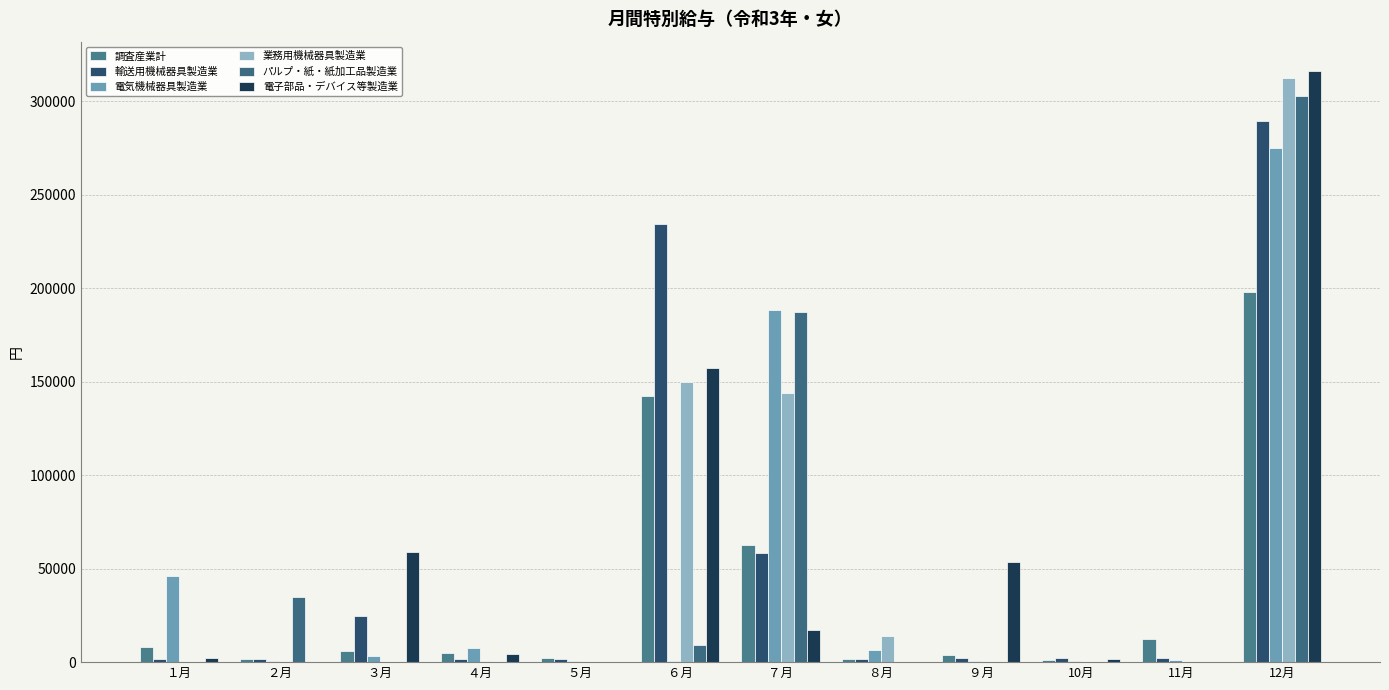

Is it true that 電気機械器具製造業 equals 387 at 10月?

True